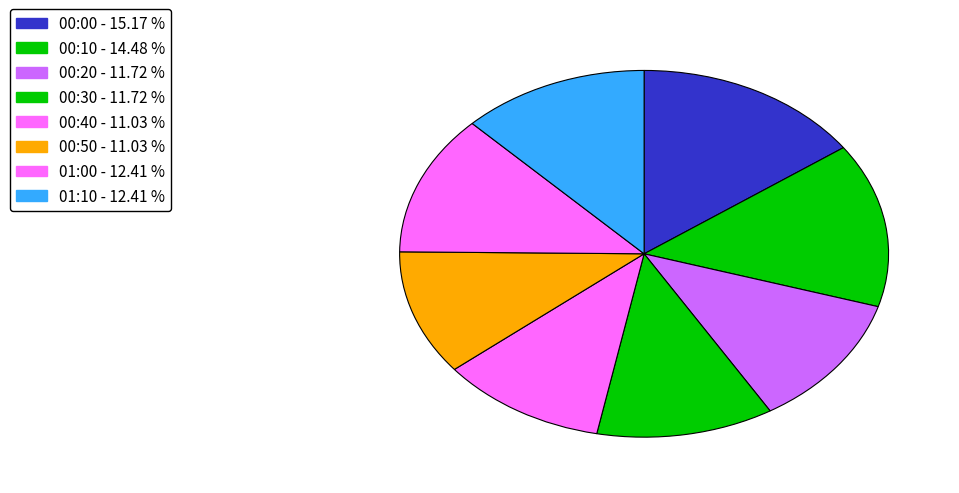

How many segments does this pie chart have?

8